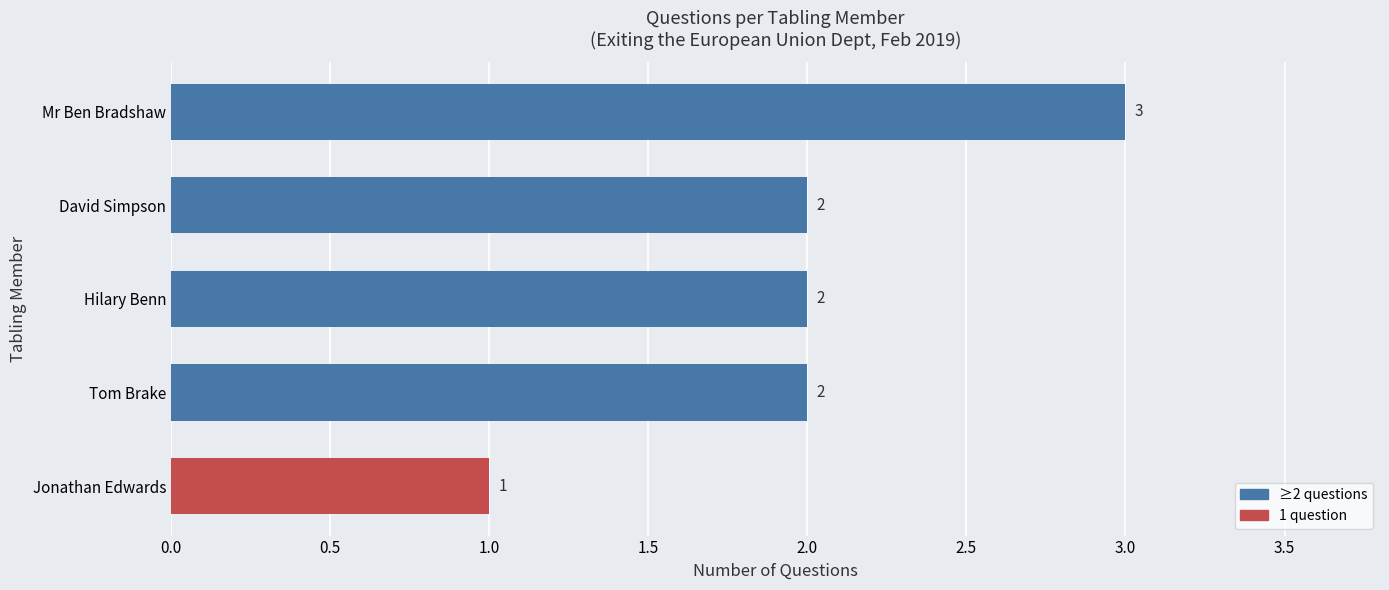

How many values are between 2 and 3?

4